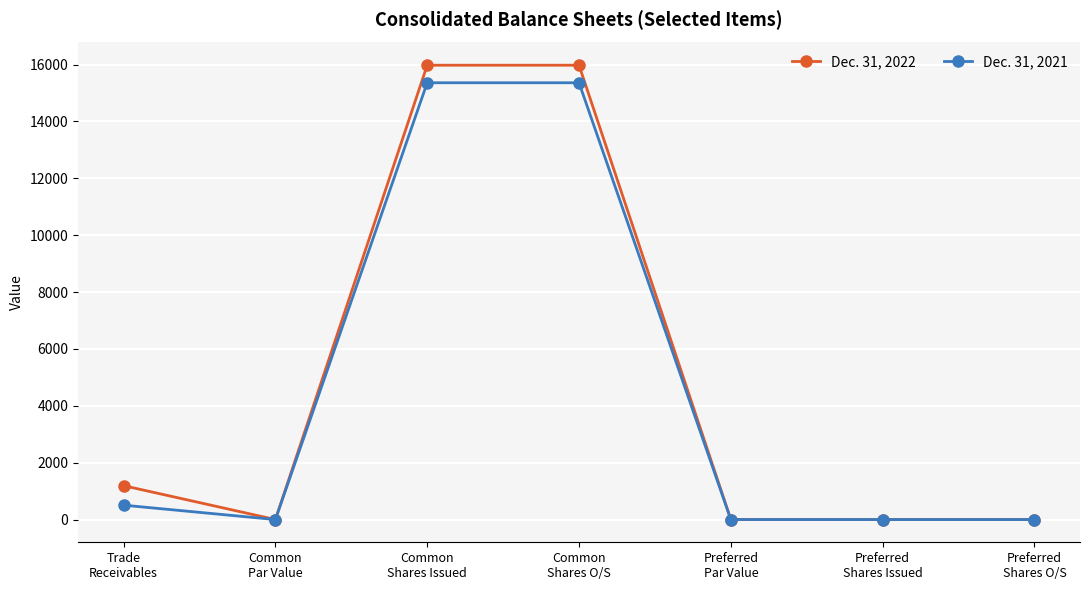

Which series has the largest range (max minus min)?

Dec. 31, 2022